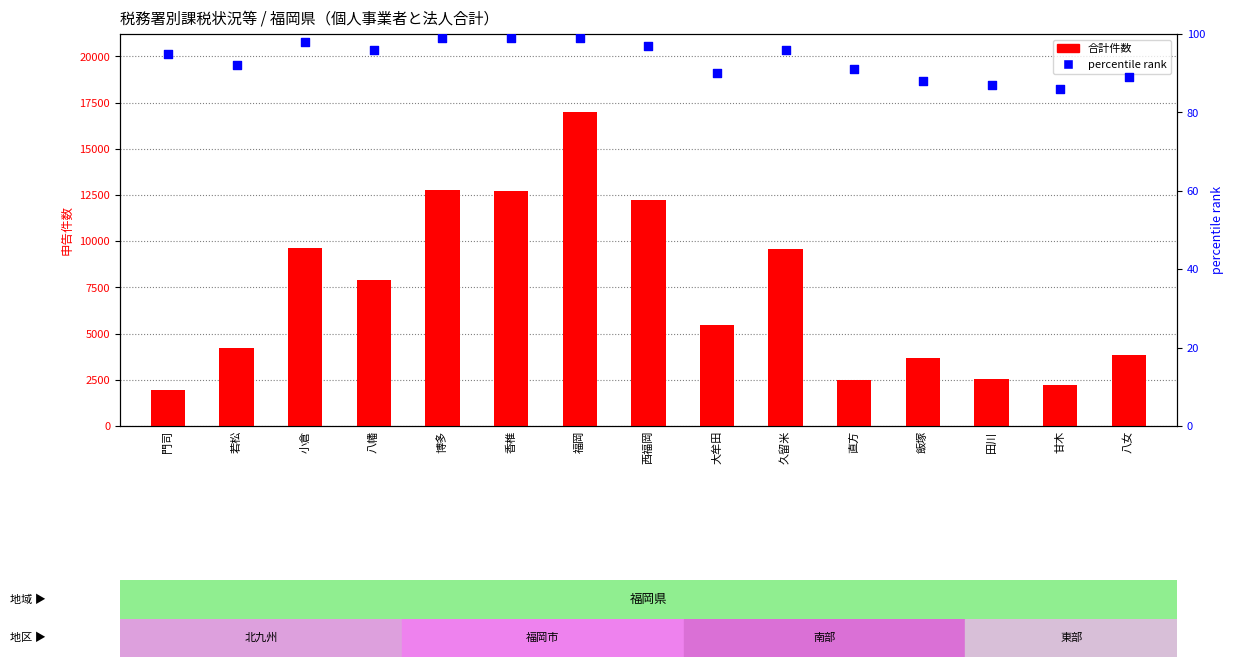

Which series has the largest total across all categories?

合計件数